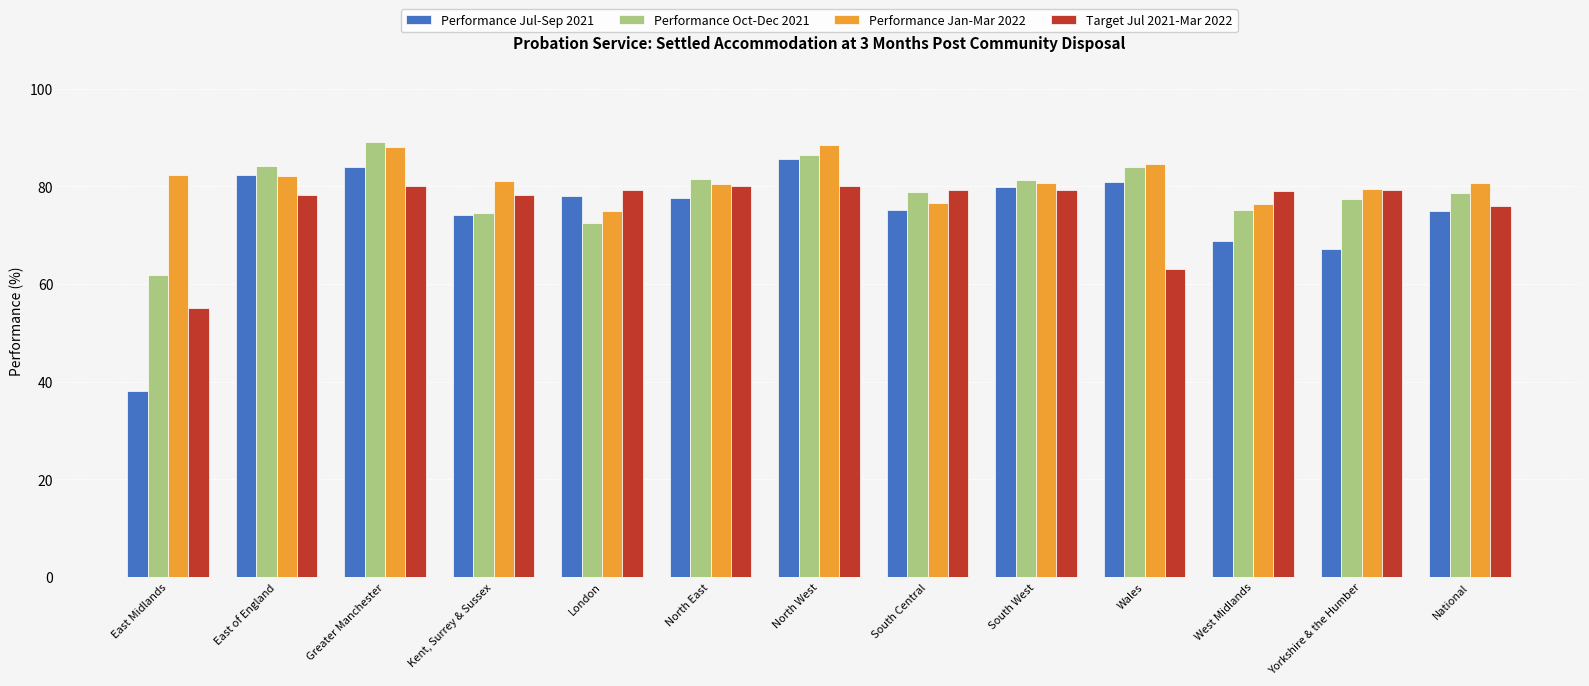

Which series changed the most between East of England and South Central?

Performance Jul-Sep 2021